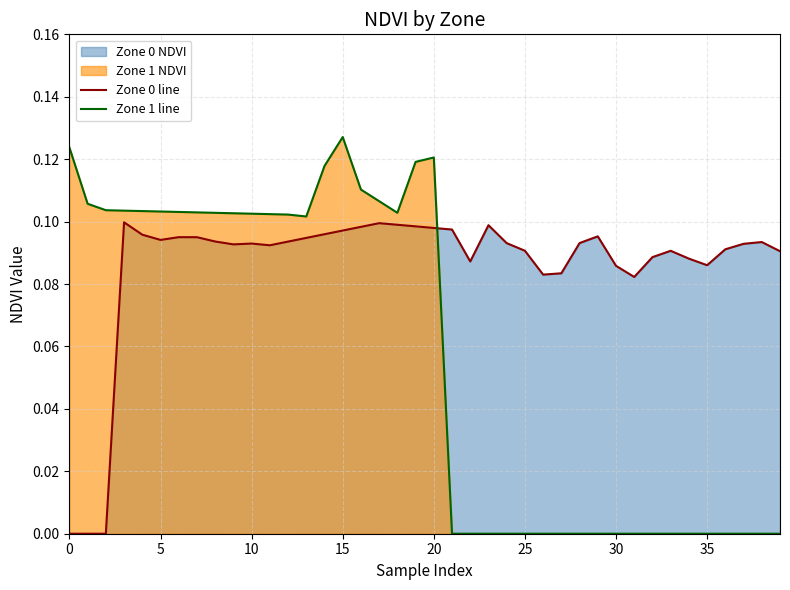

How many lines are shown in the chart?

2